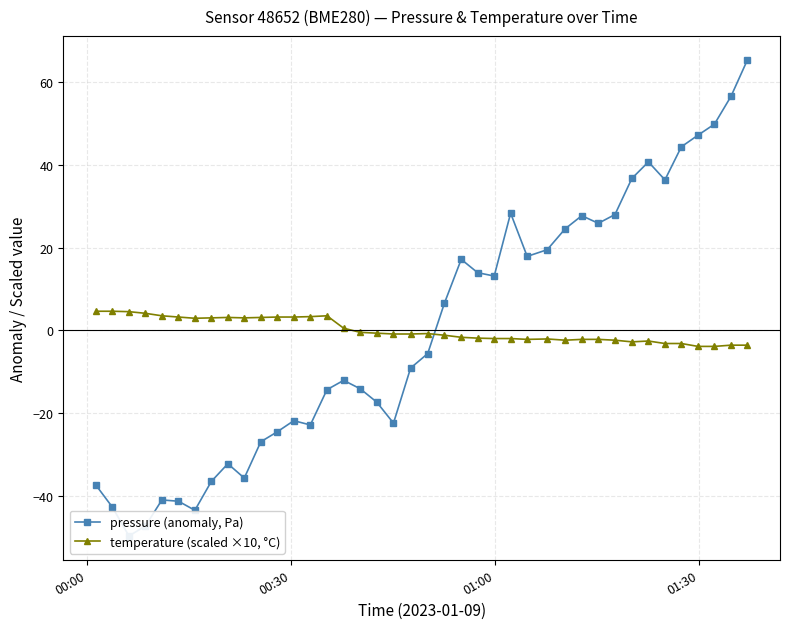

What is the difference between the second highest and second lowest values in the pressure (anomaly, Pa) series?

103.9